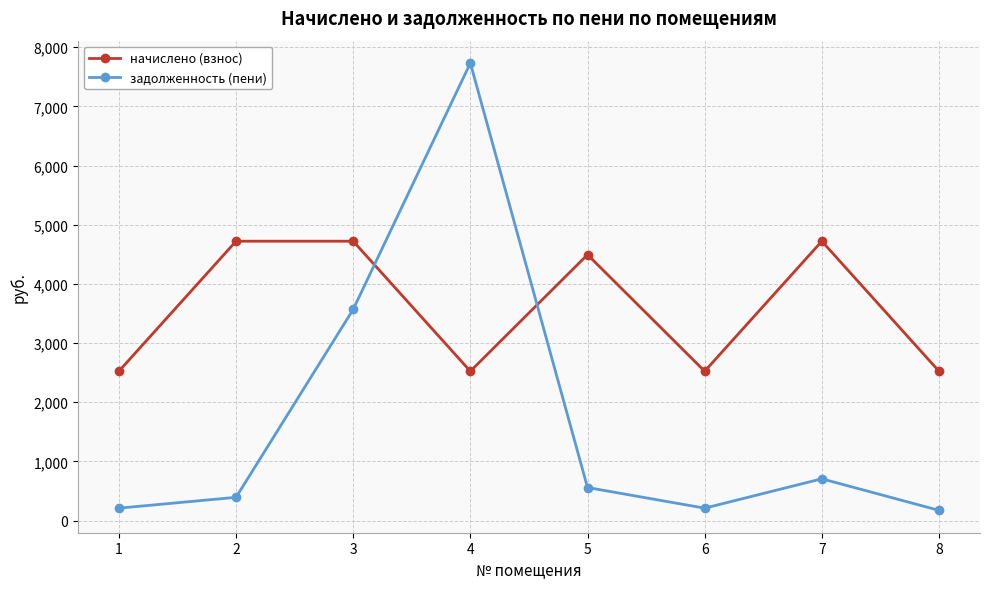

Which series changed the most between 1 and 3?

задолженность (пени)